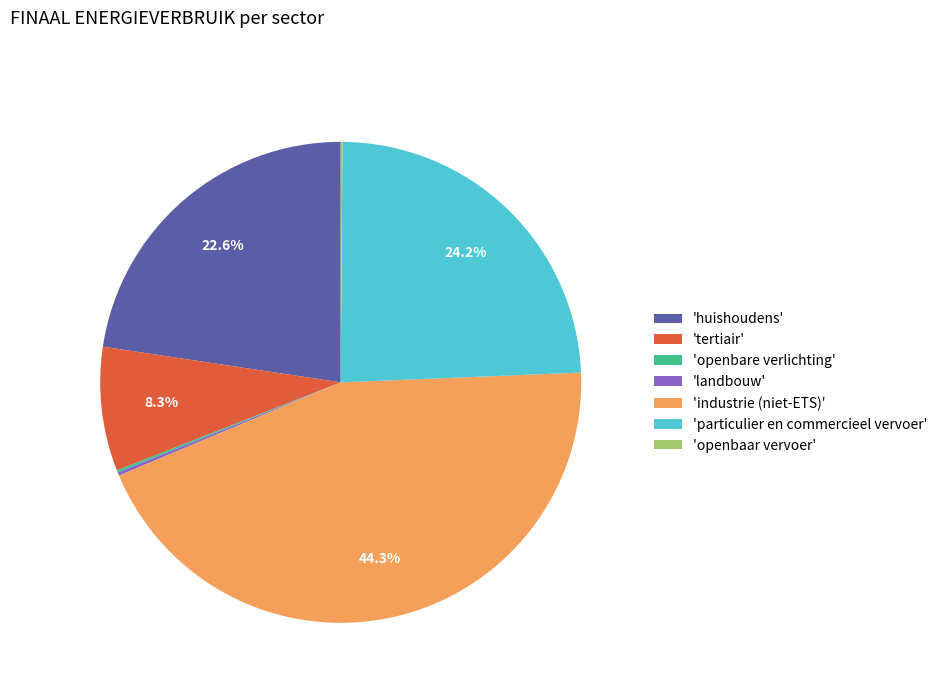

What percentage is NOT represented by 'particulier en commercieel vervoer'?

75.8%